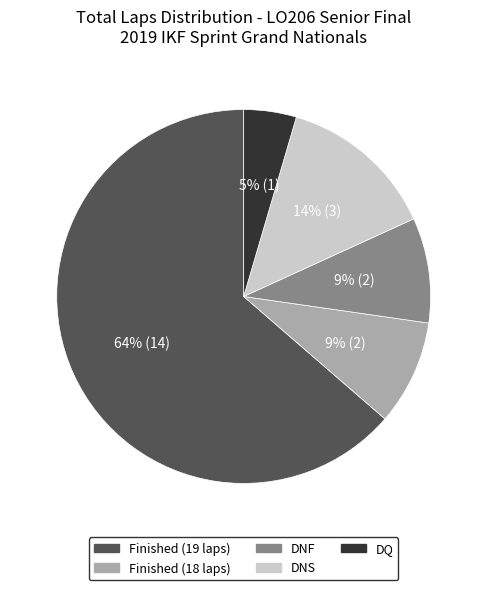

To the nearest percent, what is the average slice percentage?

20%